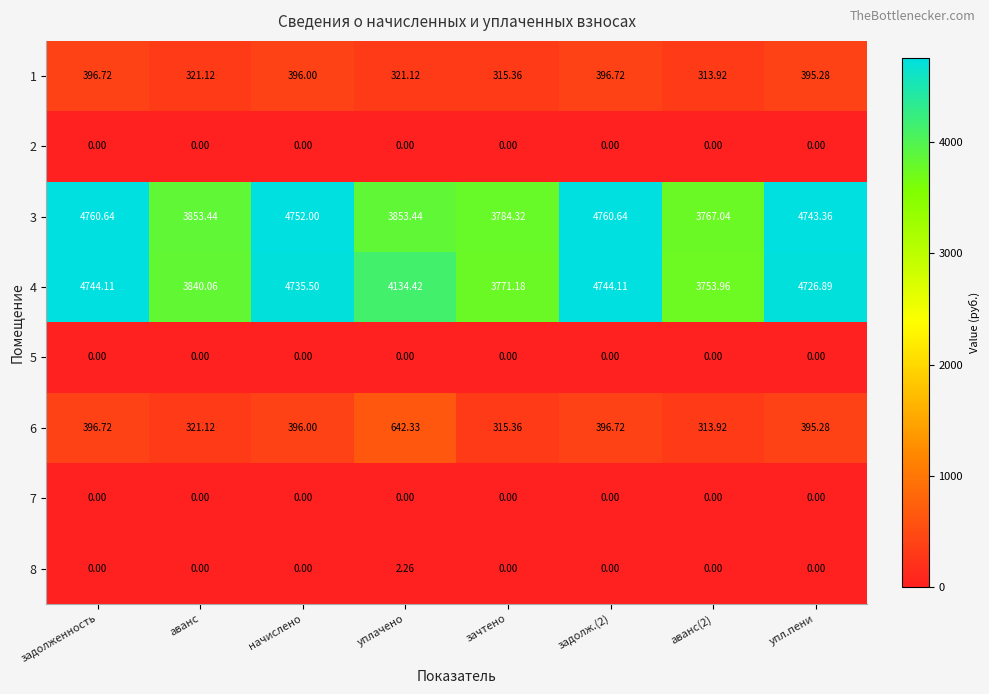

Where does the 1 series first go above 395?

задолженность